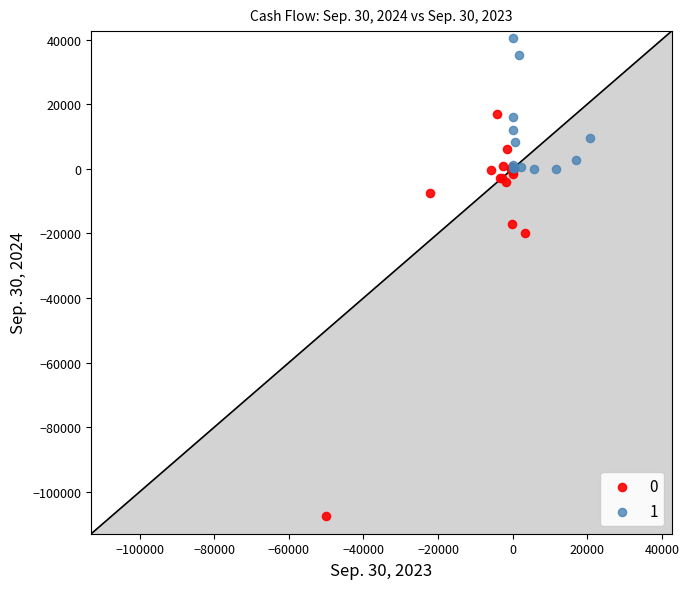

Which series contains the highest Y value?

1